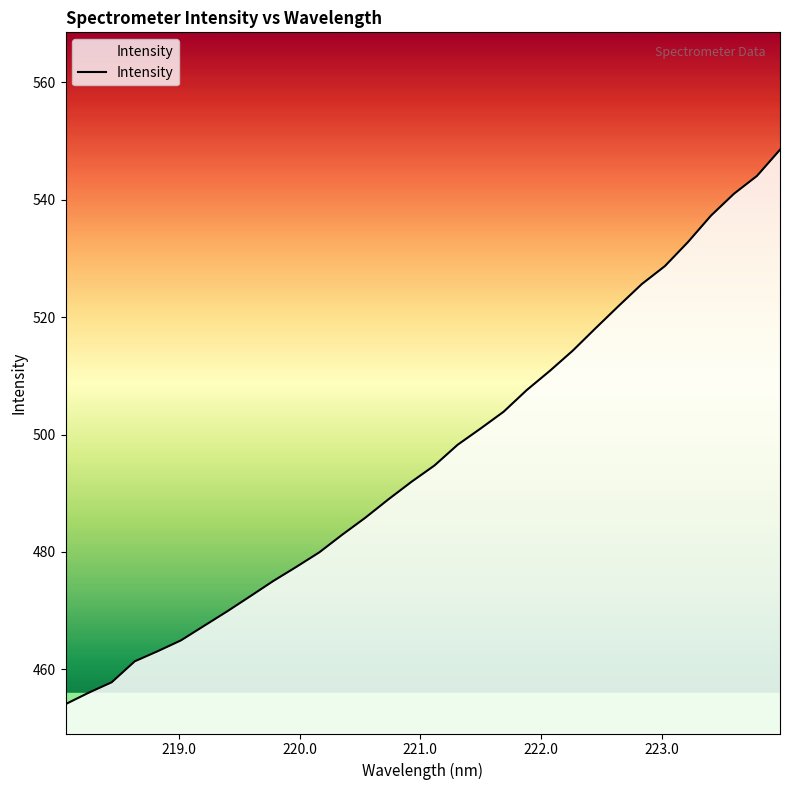

Count the number of data series in this chart.

1